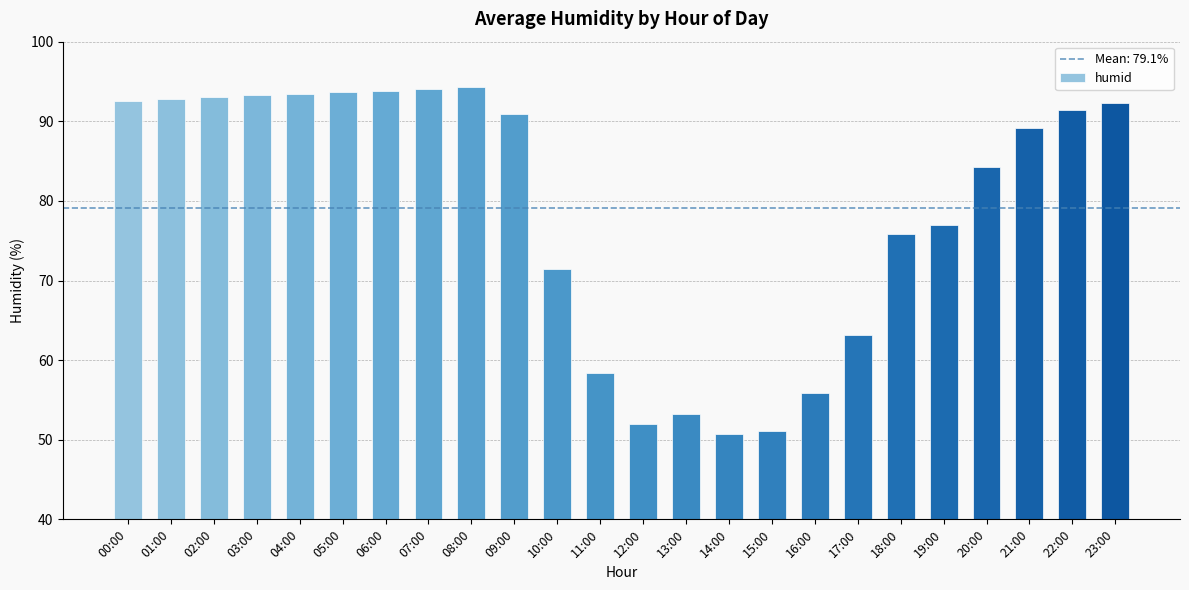

Is it true that the value at 21:00 is 89.2?

True